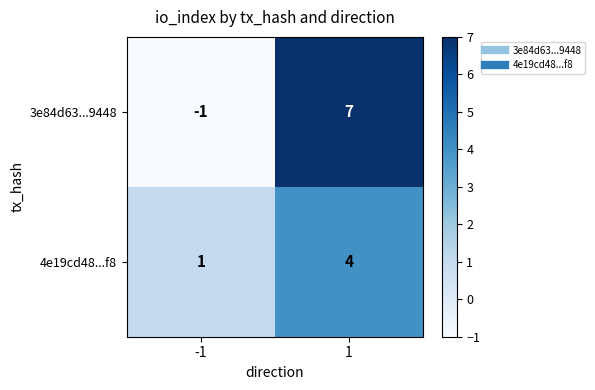

Reading right to left, list all the values displayed in this chart.

3e84d63...9448: 1=7	-1=-1
4e19cd48...f8: 1=4	-1=1